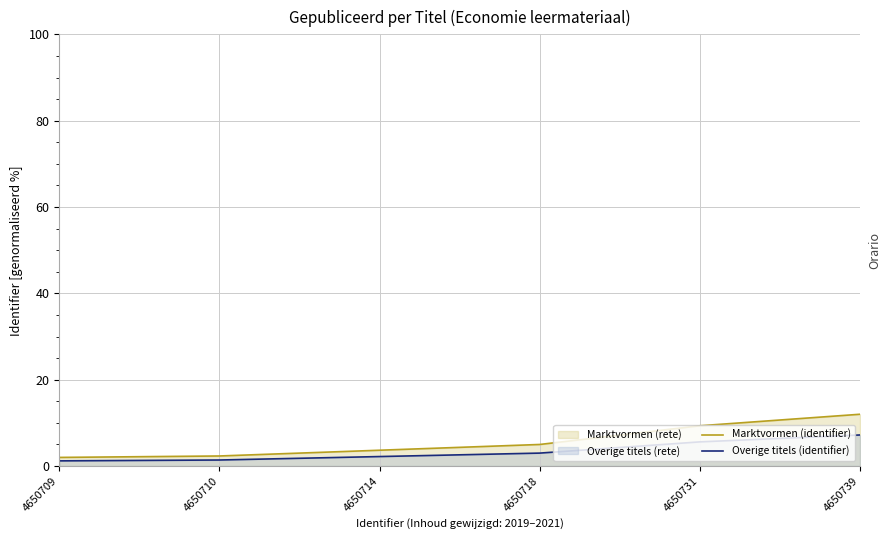

True or false: Overige titels (identifier) and Marktvormen (identifier) intersect in this chart.

False